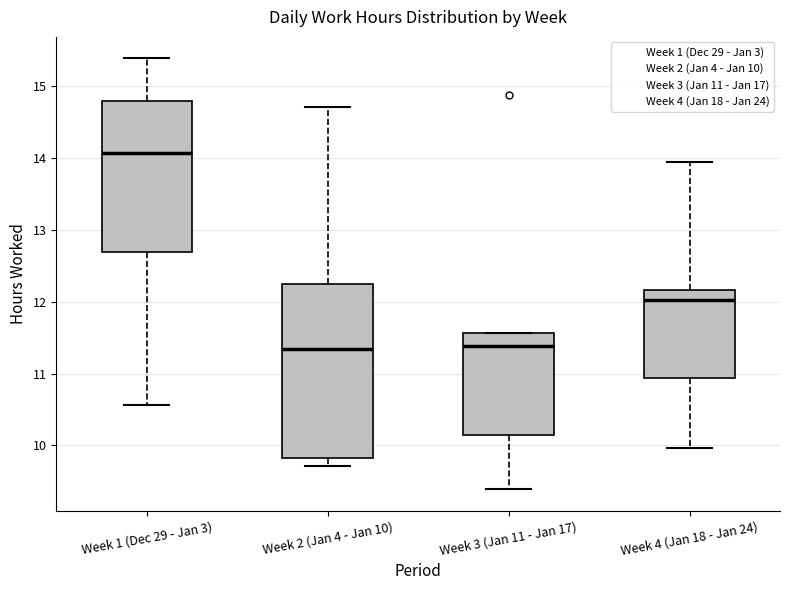

Reading left to right, read every box against the y-axis: the position of its median line, the range the box covers, and the ends of its whiskers. The values are not printed on the chart, so give them approximately, as read against the axis.

Week 1 (Dec 29 - Jan 3): median 14.1, box 12.7 to 14.8, whiskers 10.6 to 15.4
Week 2 (Jan 4 - Jan 10): median 11.3, box 9.8 to 12.3, whiskers 9.7 to 14.7
Week 3 (Jan 11 - Jan 17): median 11.4, box 10.1 to 11.6, whiskers 9.4 to 11.6
Week 4 (Jan 18 - Jan 24): median 12.0, box 10.9 to 12.2, whiskers 10.0 to 14.0